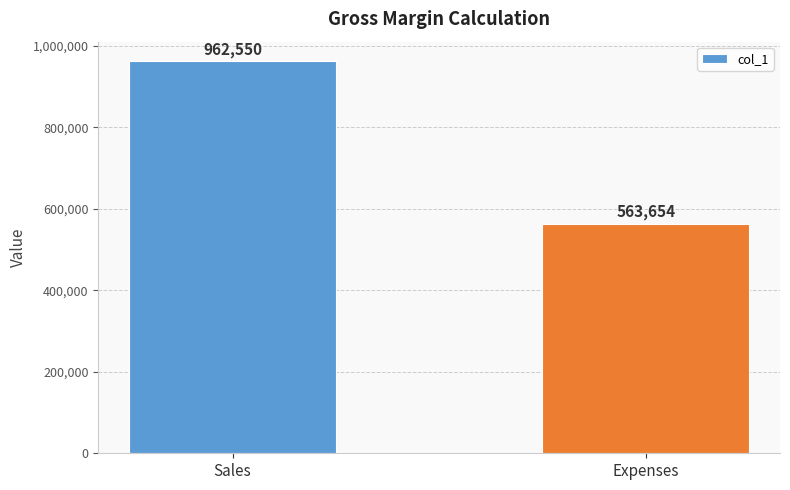

What is the label of the 1st bar from the left?

Sales